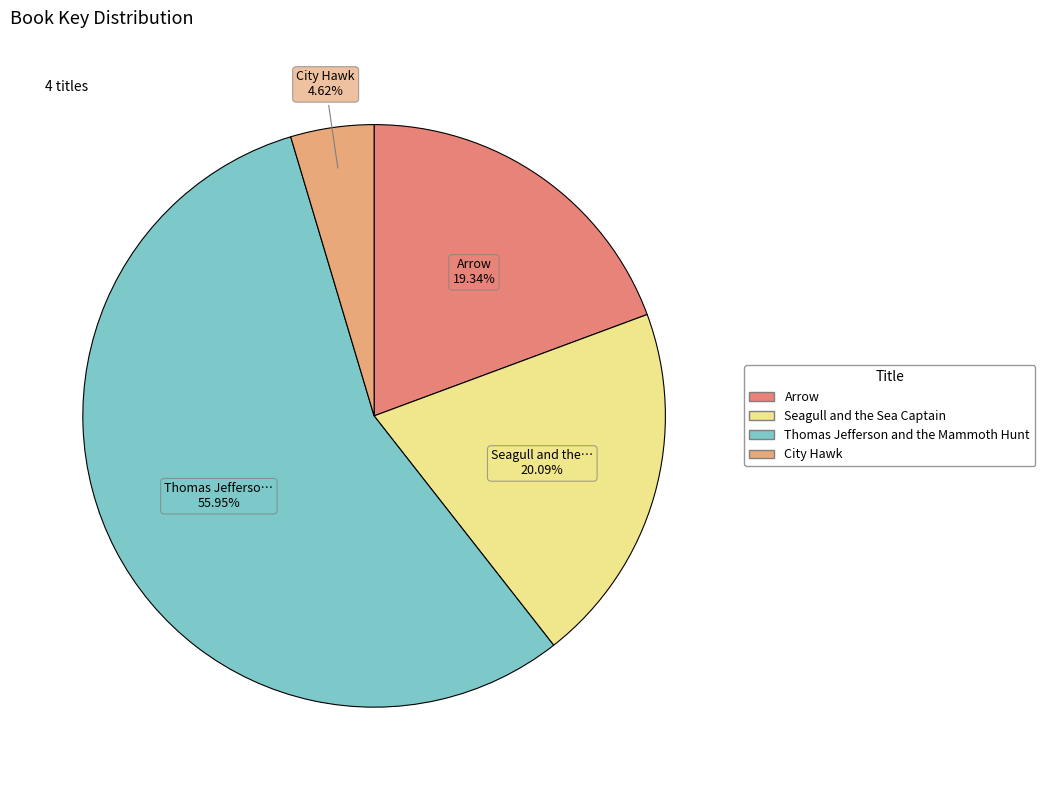

To the nearest percent, what is the average slice percentage?

25%